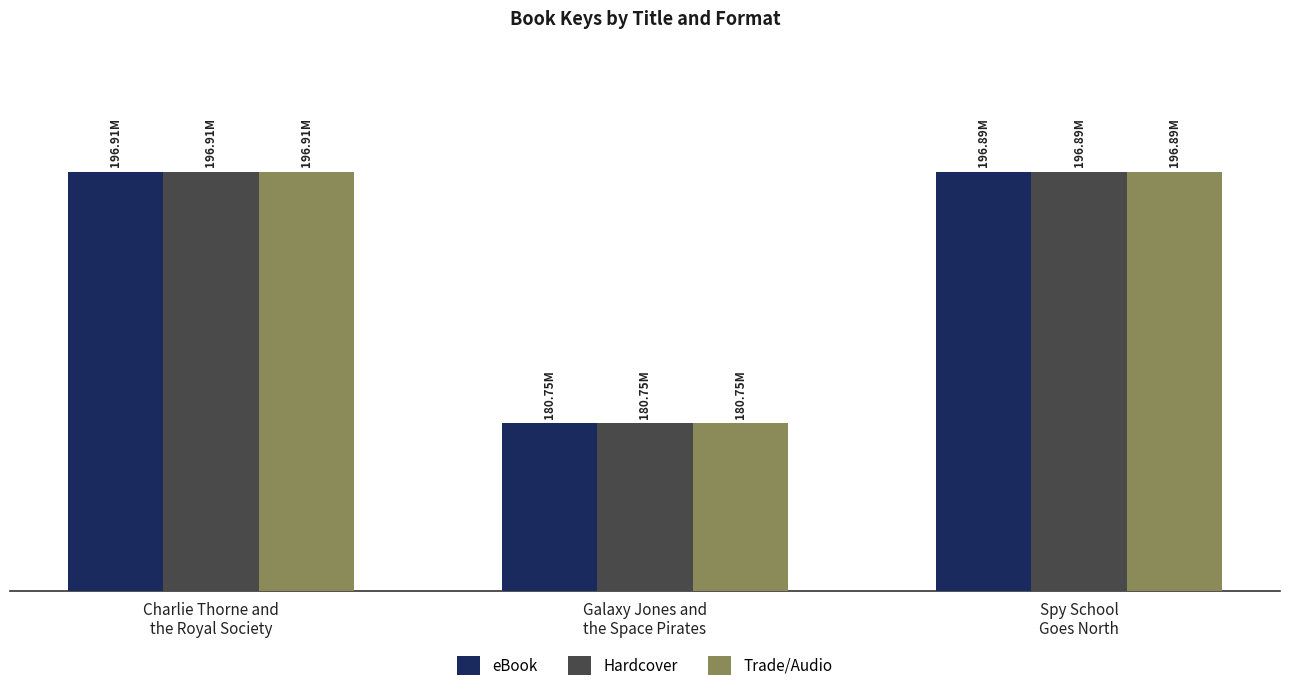

What position from the left is Galaxy Jones and
the Space Pirates?

2